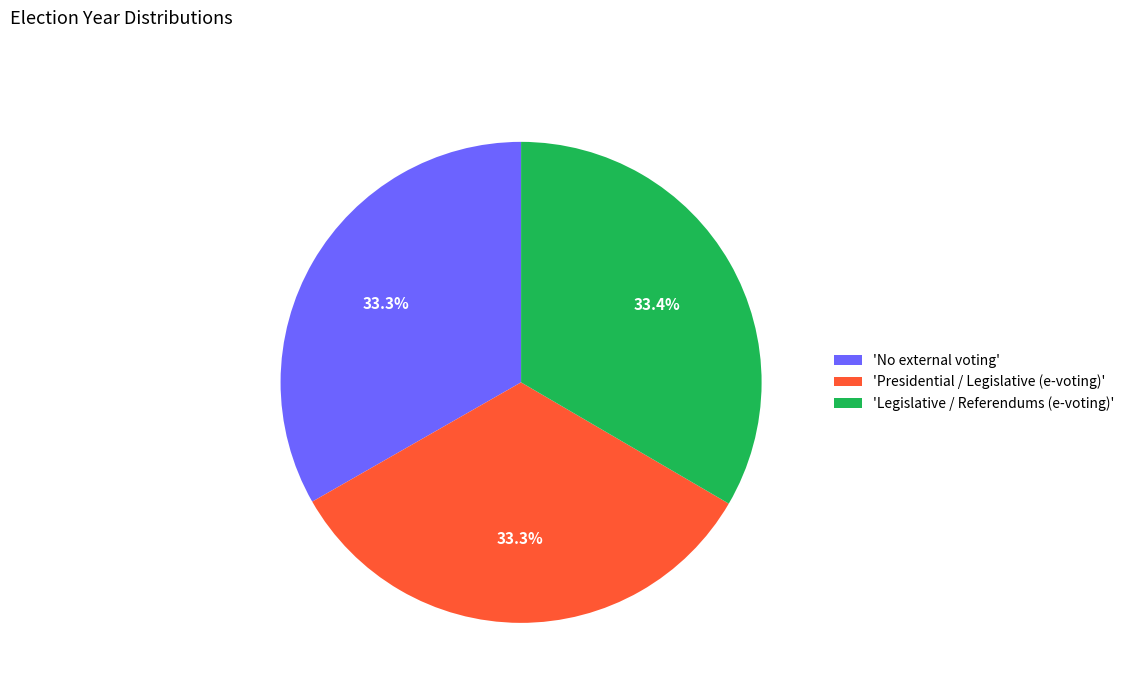

Does any single category account for the majority?

No